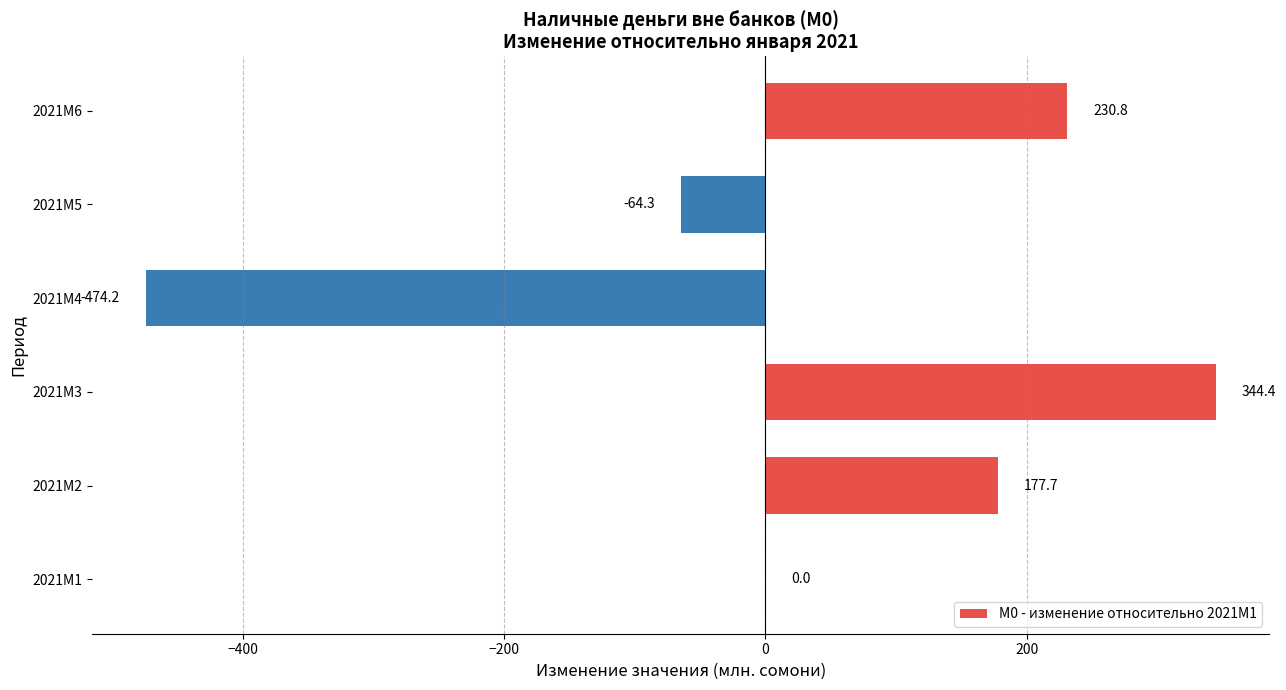

Reading bottom to top, what are all the values shown in this chart?

2021M1=0.0	2021M2=177.7	2021M3=344.4	2021M4=-474.2	2021M5=-64.3	2021M6=230.8